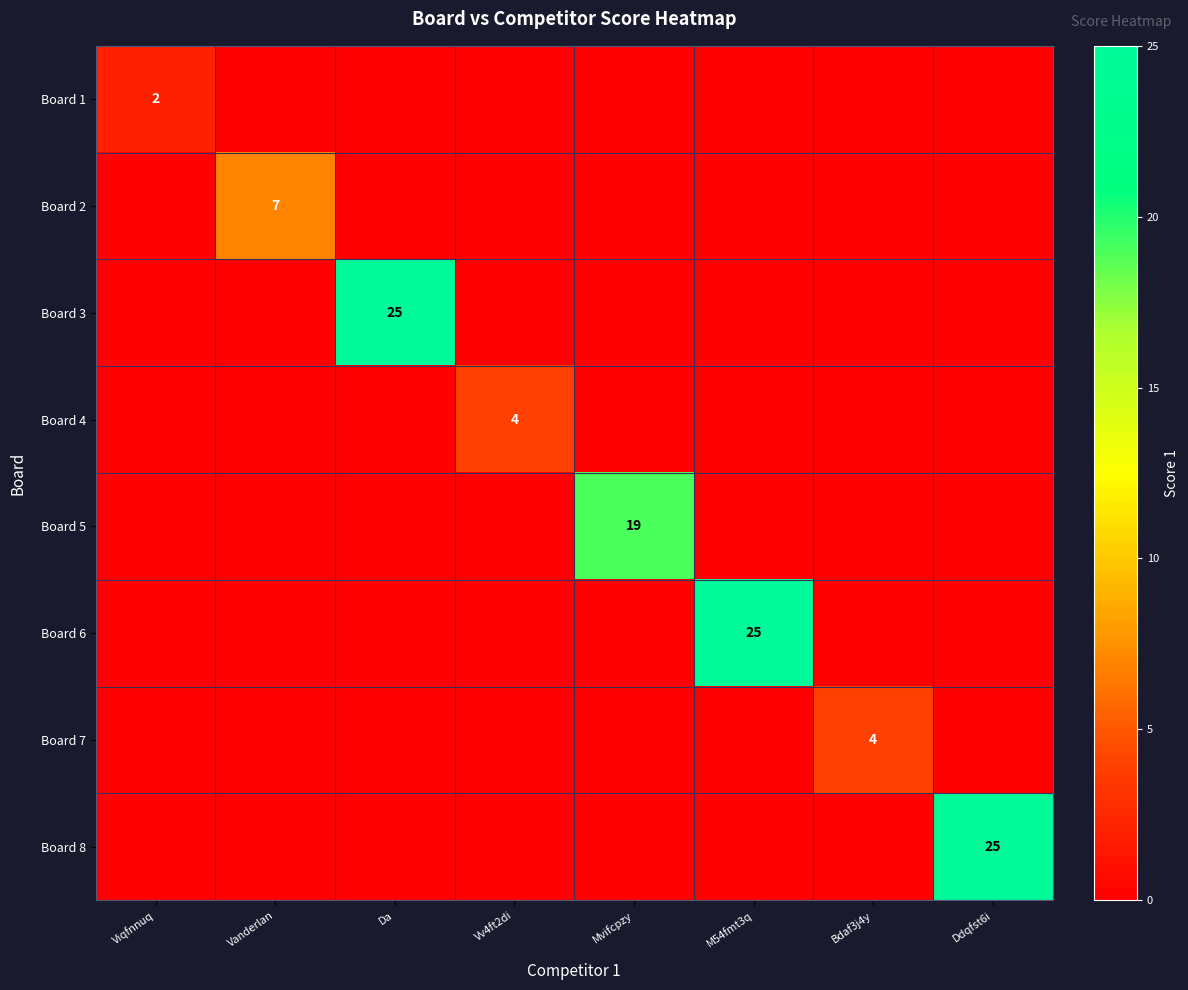

Is it true that Board 3 equals 25 at Da?

True